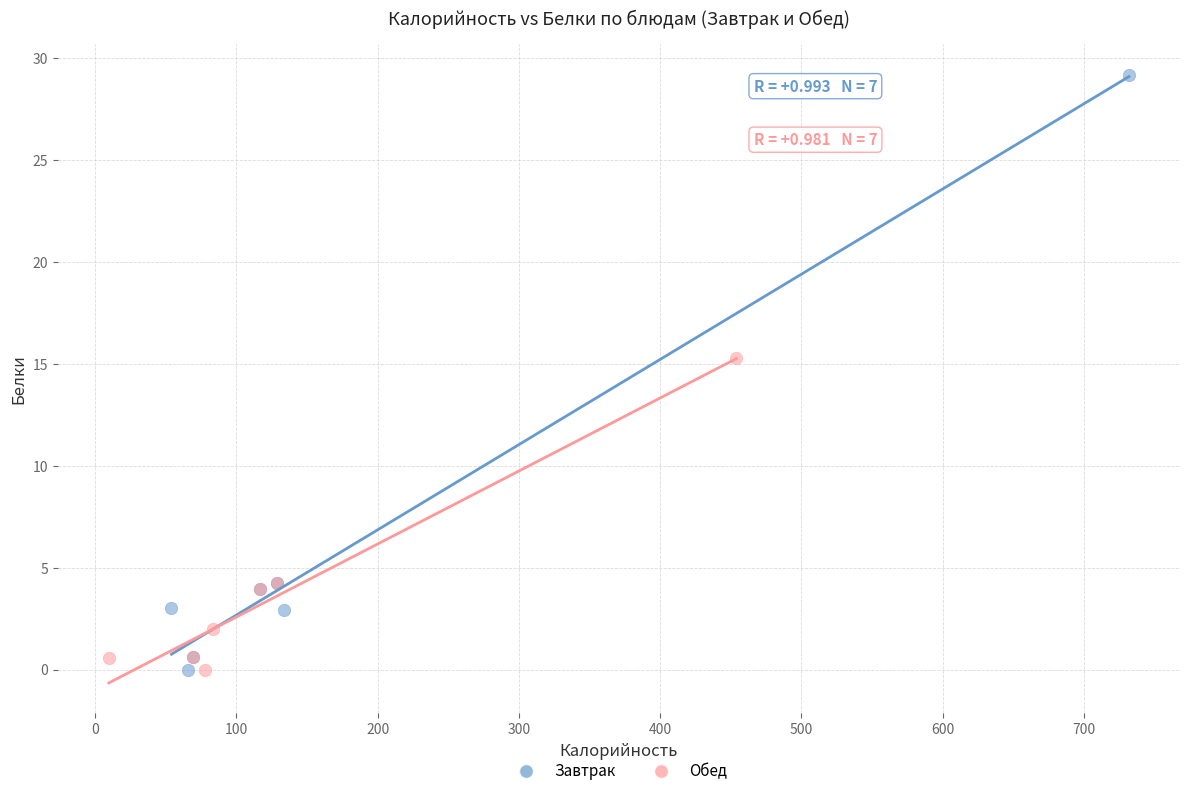

What are all the series names shown in the legend?

Завтрак, Обед